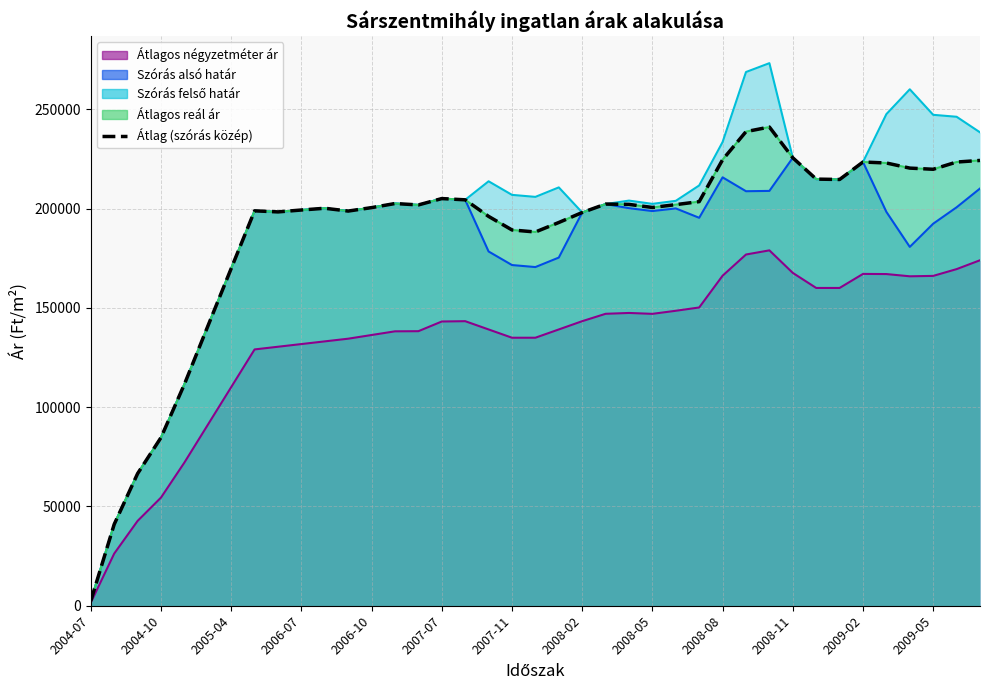

Does the chart display data point markers on the line(s)?

No